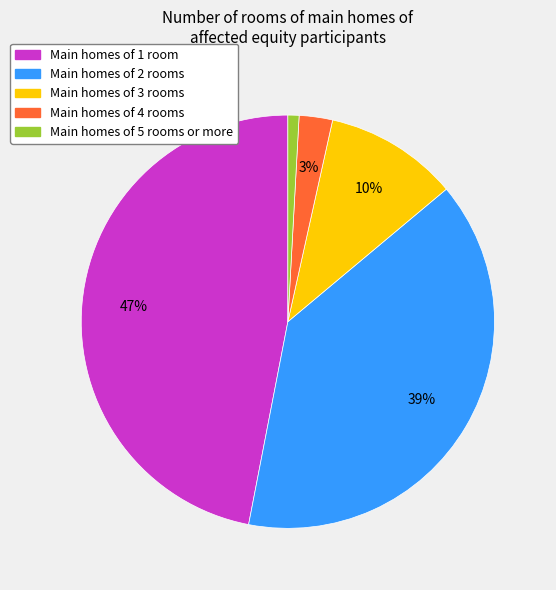

To the nearest percent, what is the average slice percentage?

20%